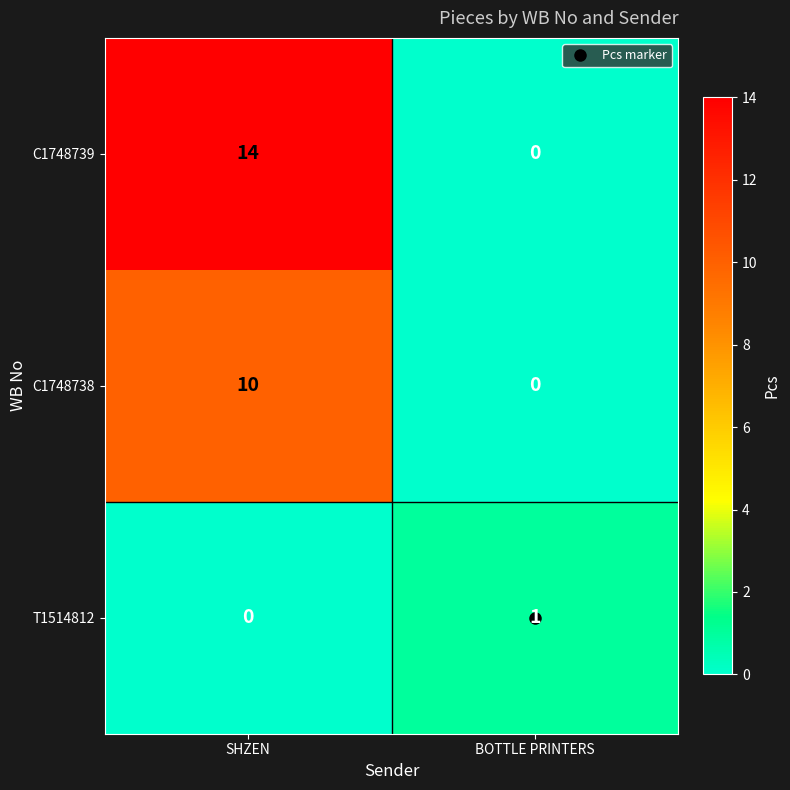

What value does the C1748738 series have at SHZEN, to the nearest 5?

10